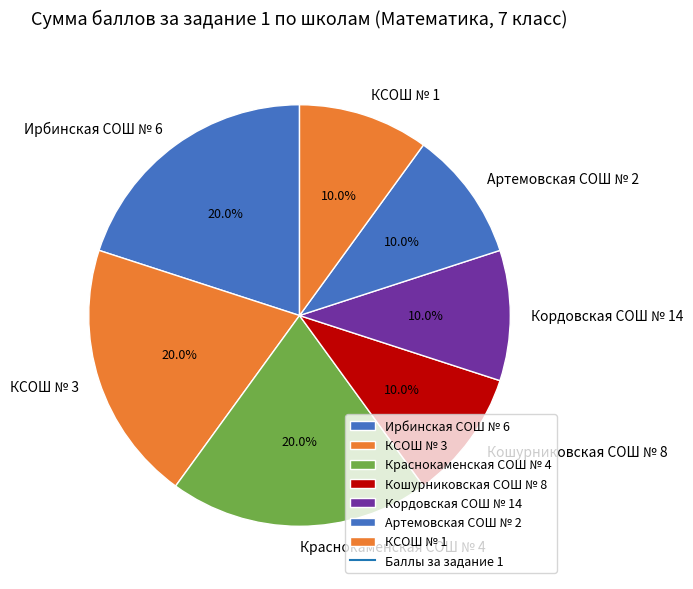

To the nearest percent, what is the difference between the largest and smallest slice percentages?

10%